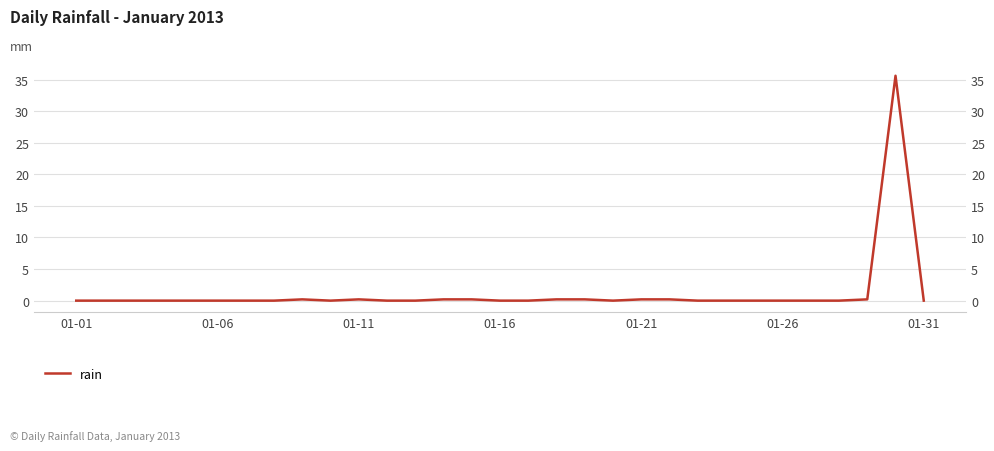

The chart shows a value of 0.0 at 01-31. True or false?

True